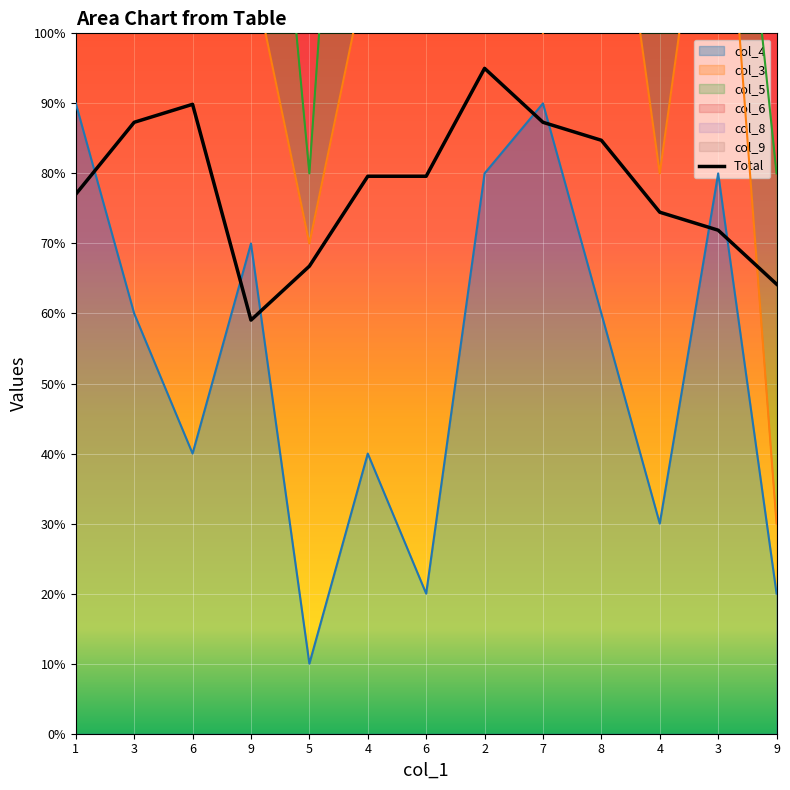

The chart shows a value of 3.1 at 1. True or false?

False